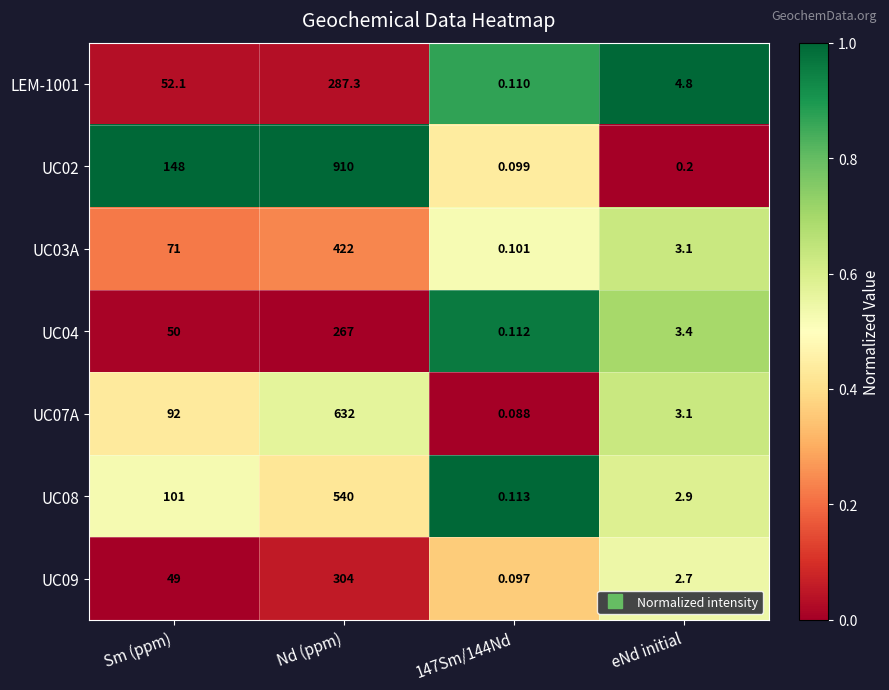

How many data points in UC03A are less than 71?

2